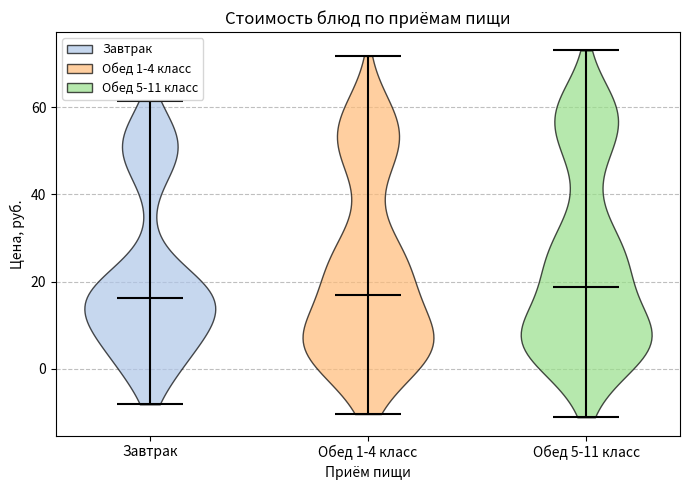

Reading left to right, read every violin against the y-axis: where its median line is, and the lowest and highest points it reaches. The values are not printed on the chart, so give them approximately, as read against the axis.

Завтрак: median line 16, lowest point -8, highest point 62
Обед 1-4 класс: median line 18, lowest point -10, highest point 72
Обед 5-11 класс: median line 18, lowest point -12, highest point 74